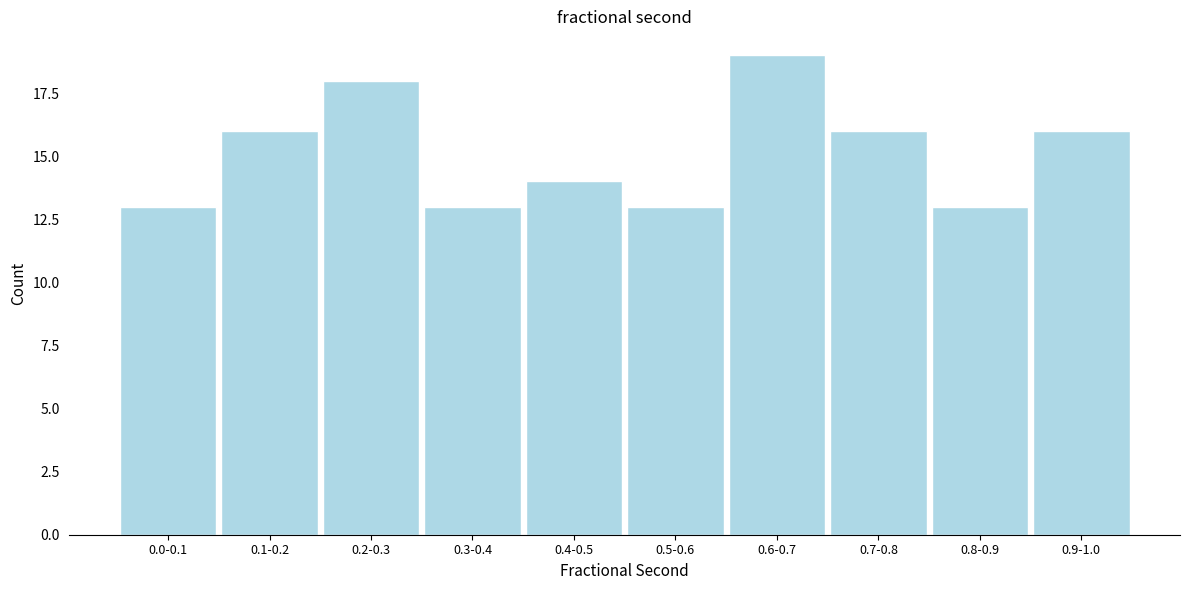

Reading left to right, transcribe all the data shown in this chart.

13	16	18	13	14	13	19	16	13	16